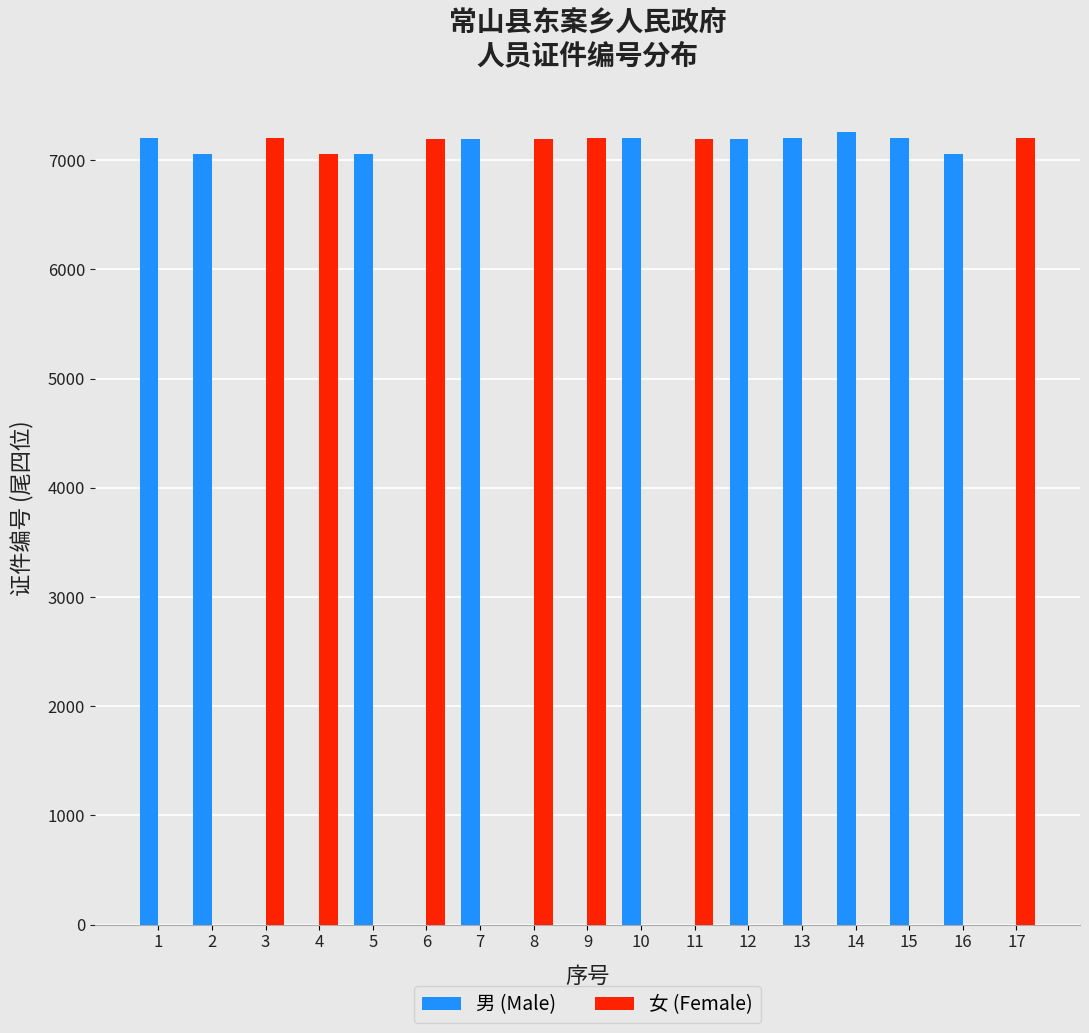

How many categories are shown in the chart?

17